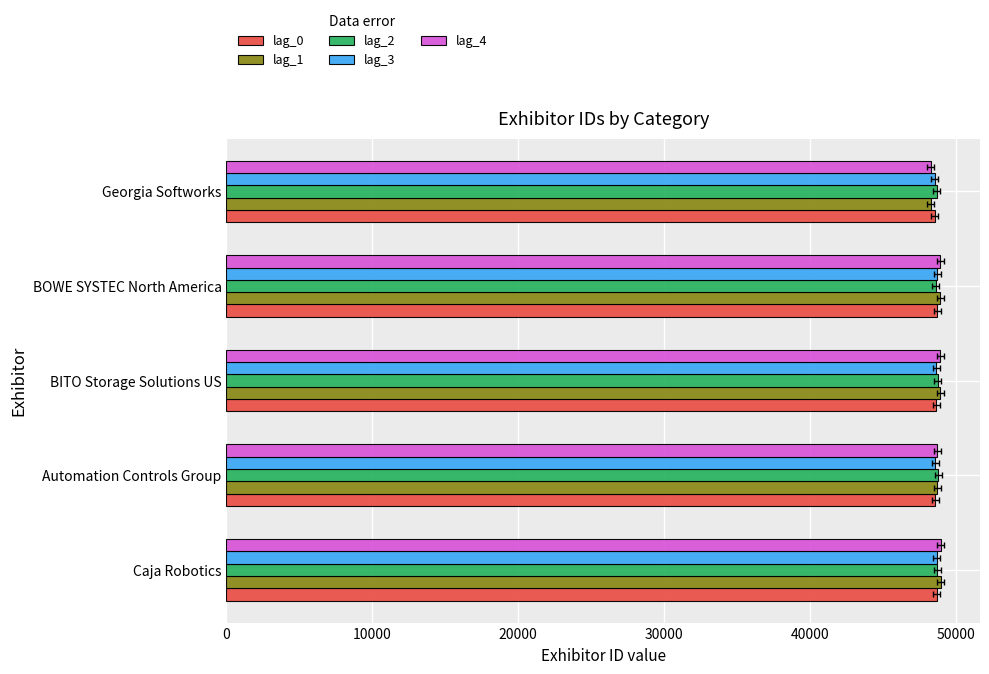

What is the sum of the lag_3 values at Automation Controls Group and BOWE SYSTEC North America?

97311